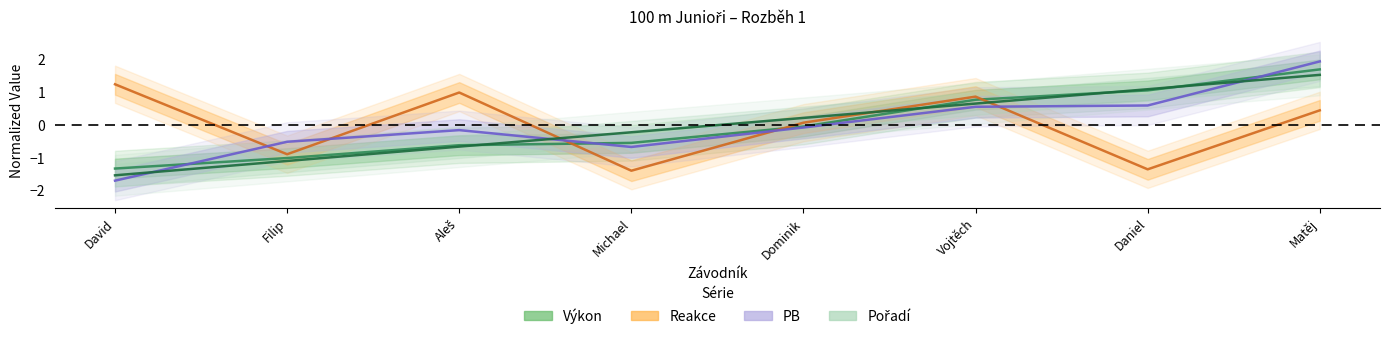

True or false: Pořadí has more than 2 interior local peaks.

False